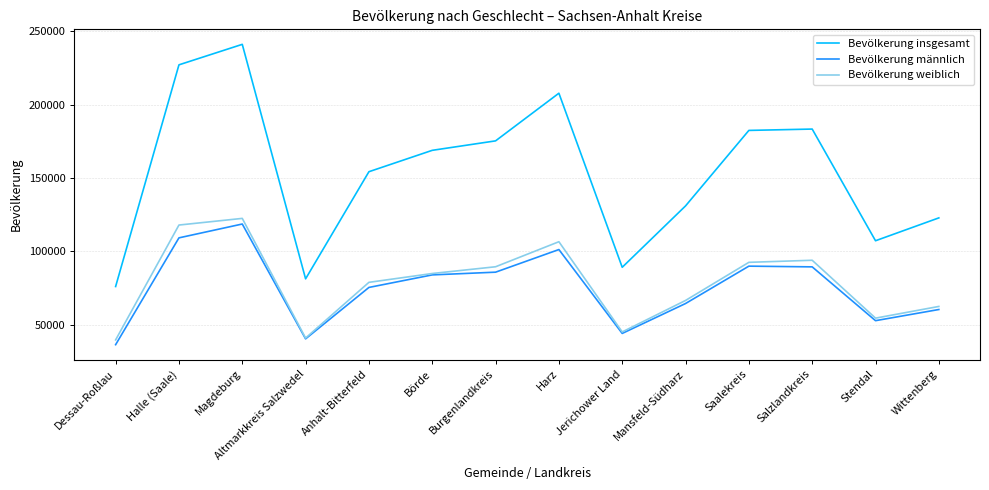

Count the number of categories in the chart.

14